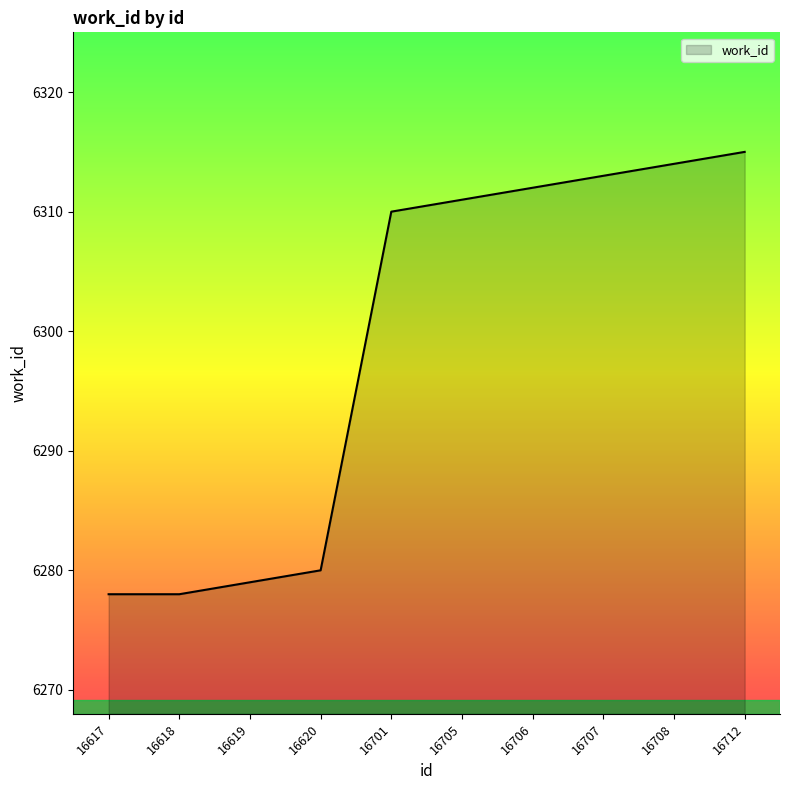

Which category has the highest value across all series?

16712